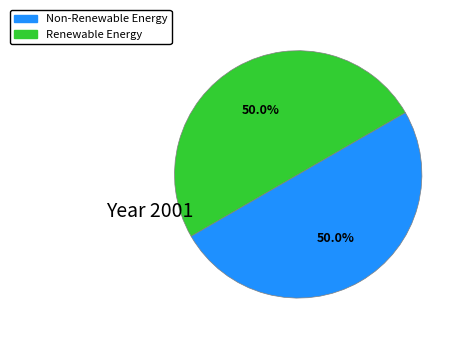

How many slices are in this pie chart?

2